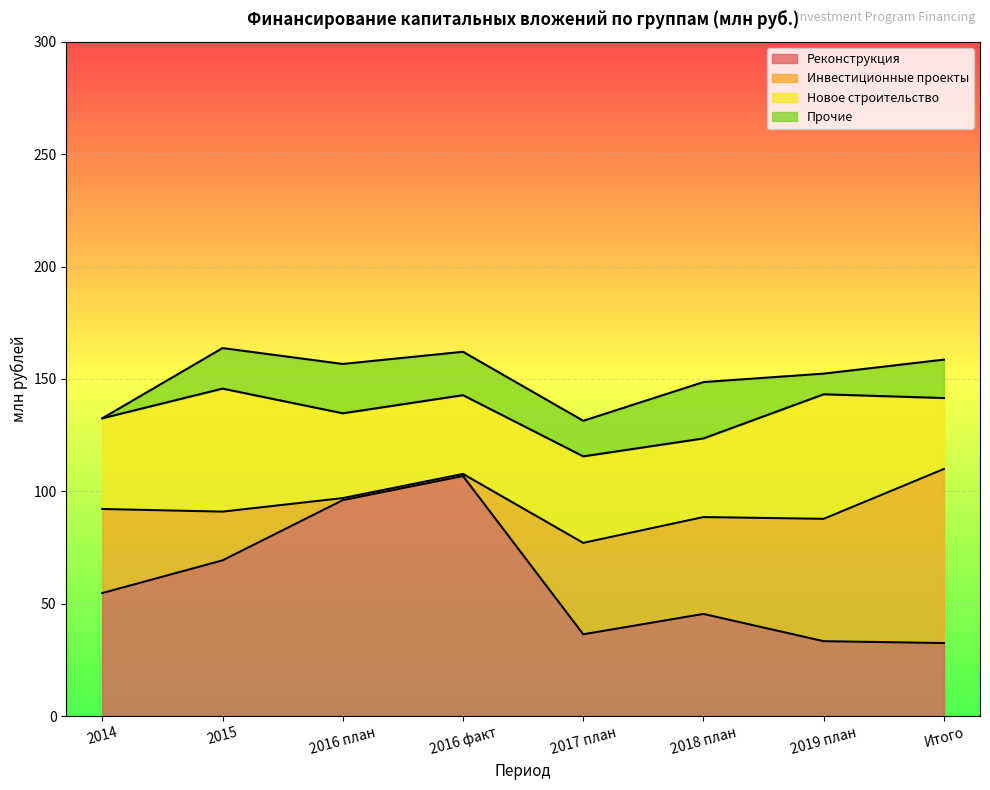

How many interior local peaks does the Прочие series have?

2